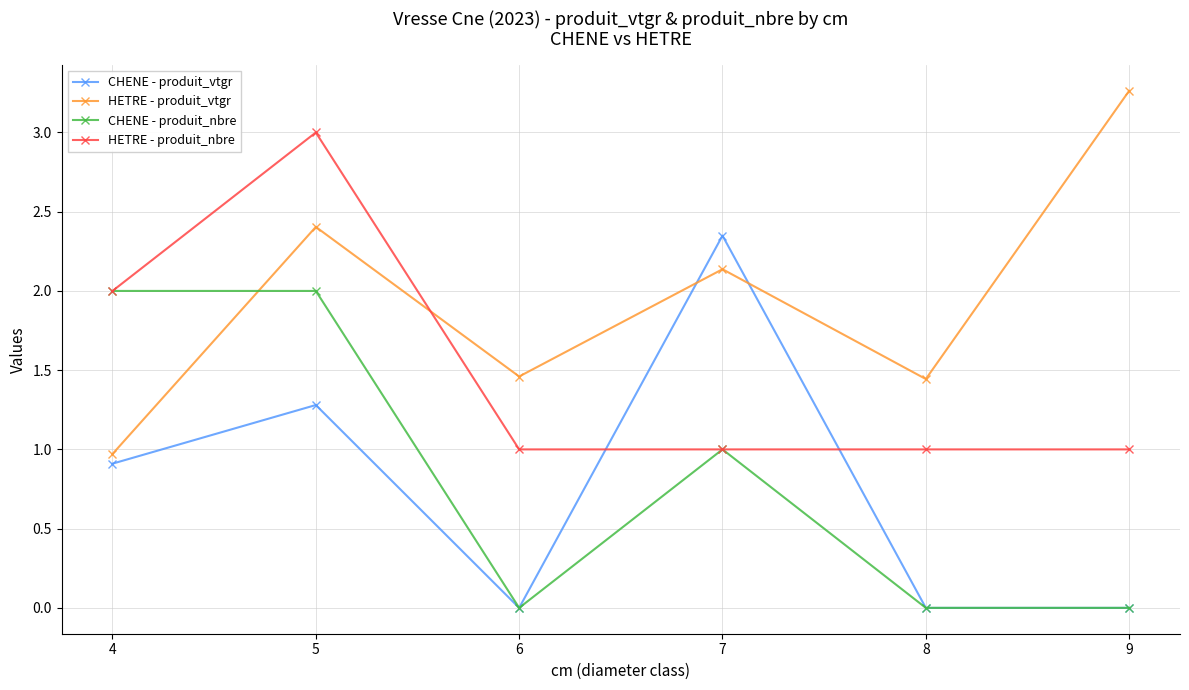

Rank the series by their maximum value, from lowest to highest.

CHENE - produit_nbre, CHENE - produit_vtgr, HETRE - produit_nbre, HETRE - produit_vtgr